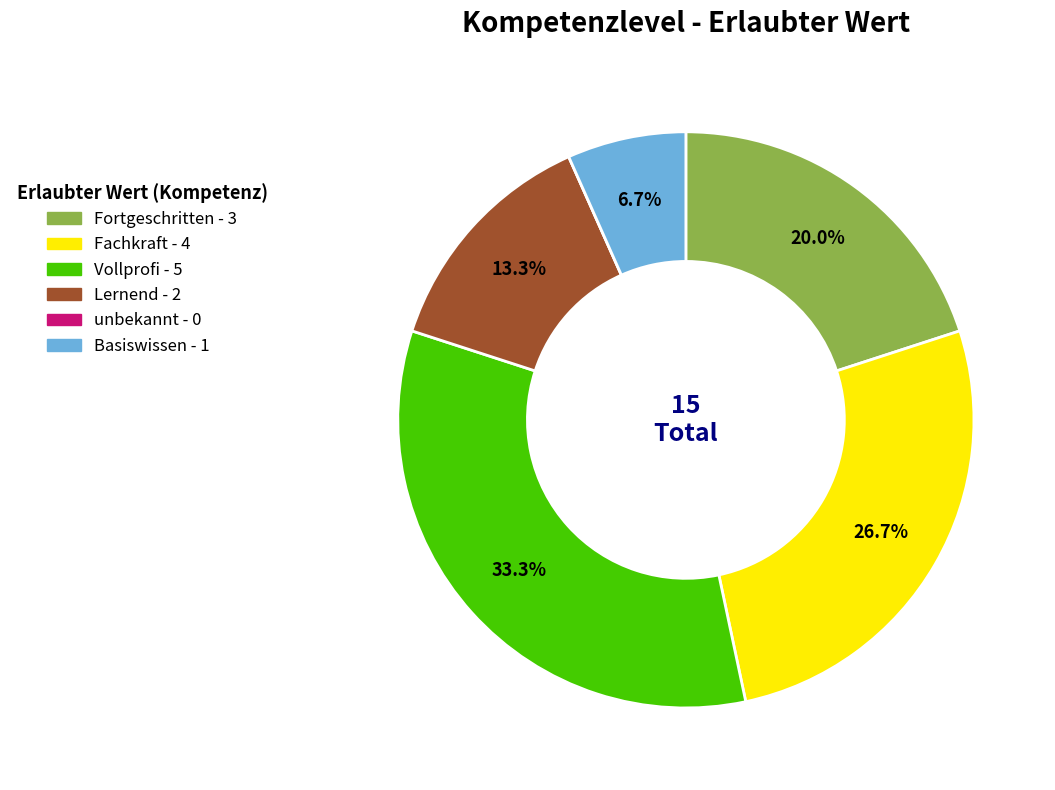

To the nearest percent, what portion does Basiswissen represent?

7%